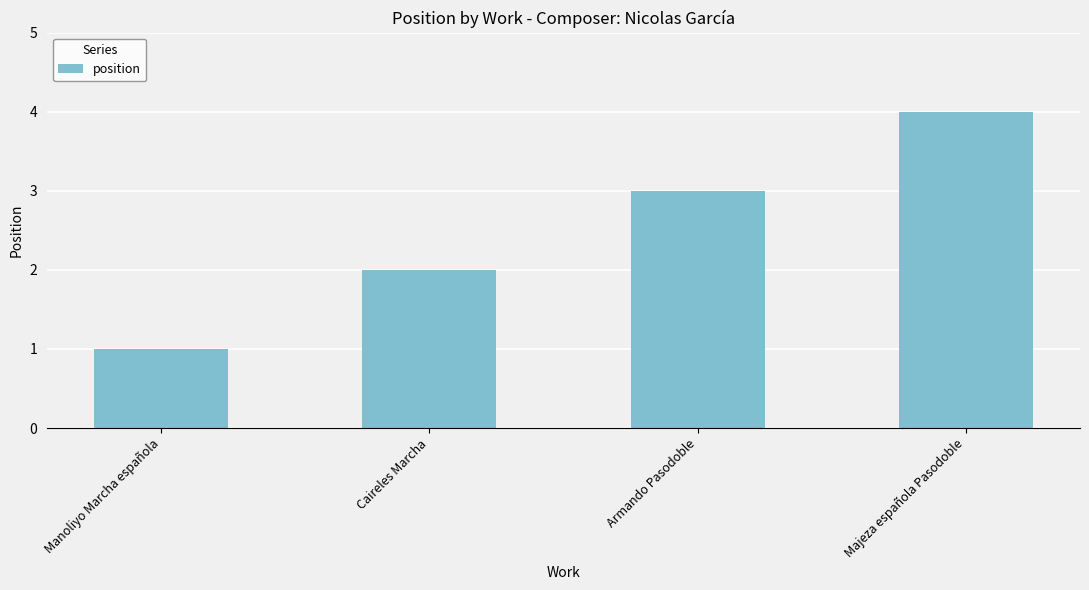

Count the number of data series in this chart.

1